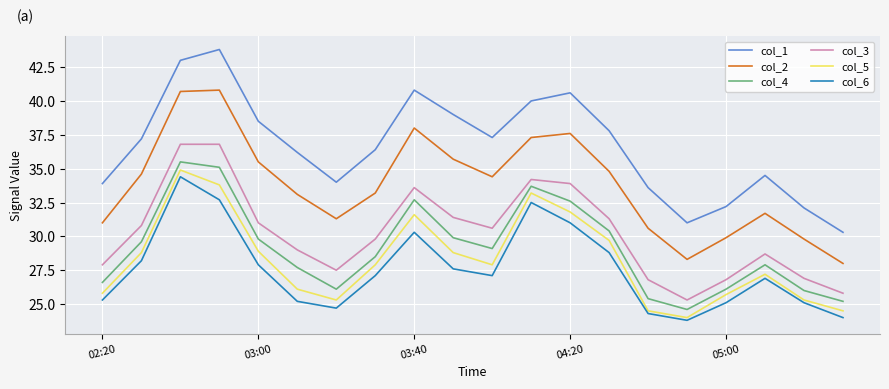

True or false: col_1 and col_5 cross at least once.

False